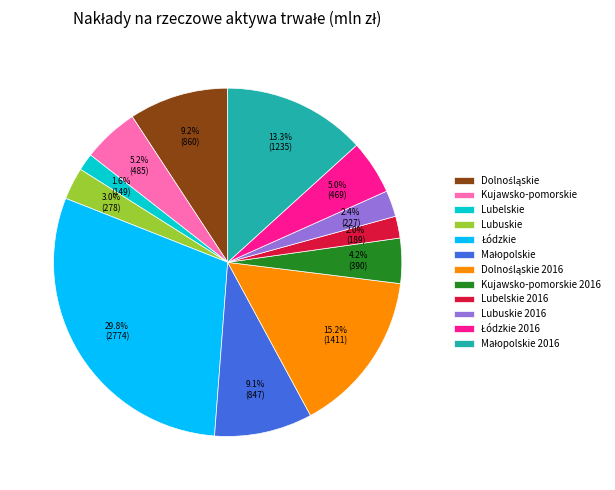

Does Lubuskie 2016 account for over 50% of the chart?

No